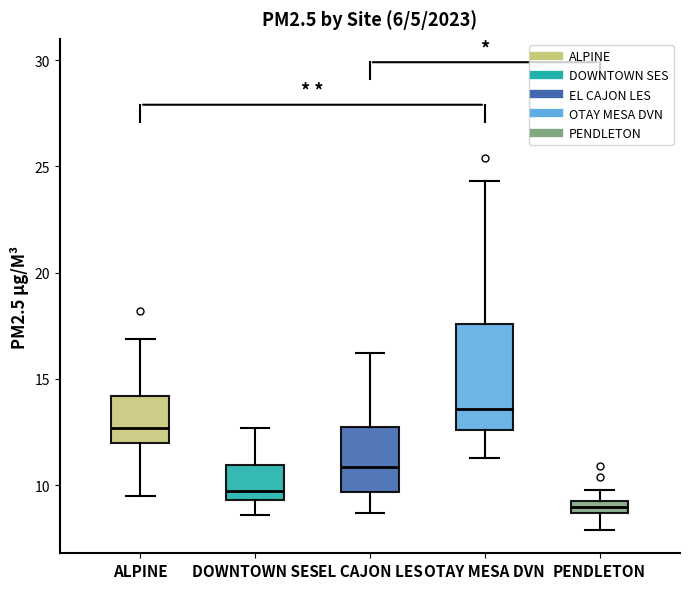

Which box's median line is the highest?

OTAY MESA DVN